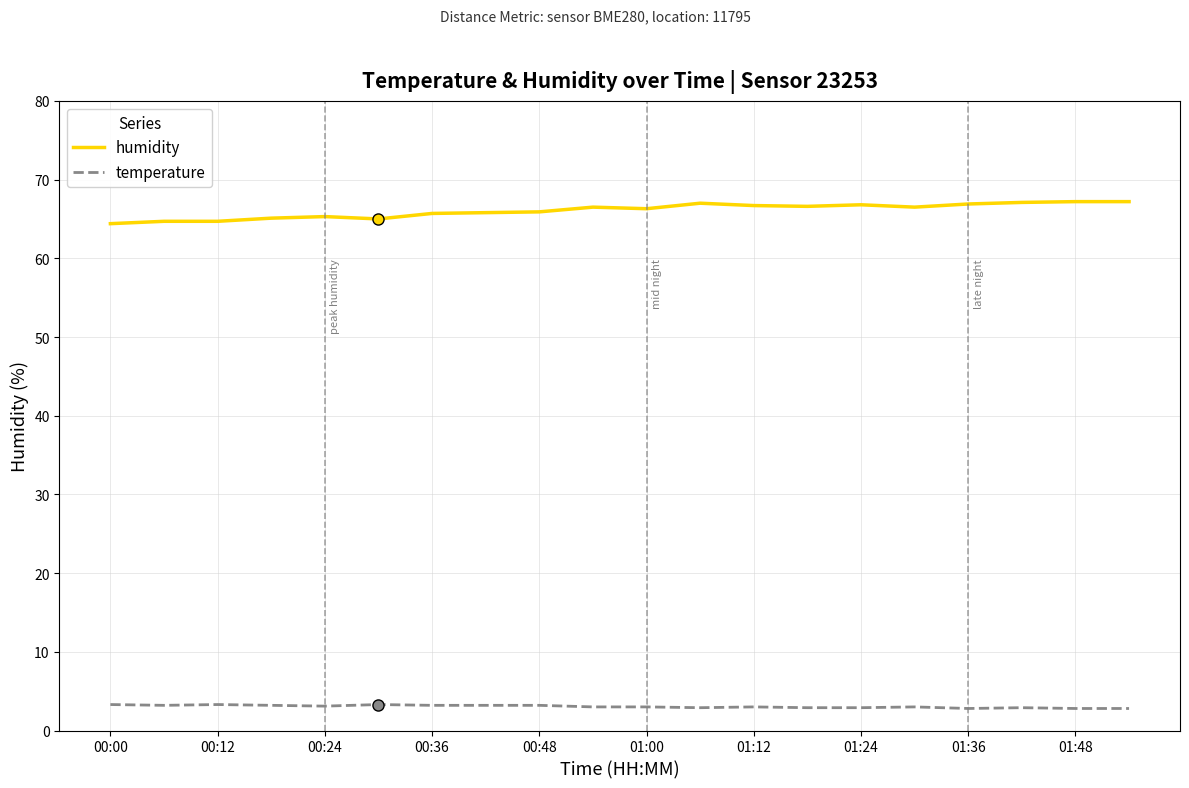

Is this an area chart (filled region under the line)?

No